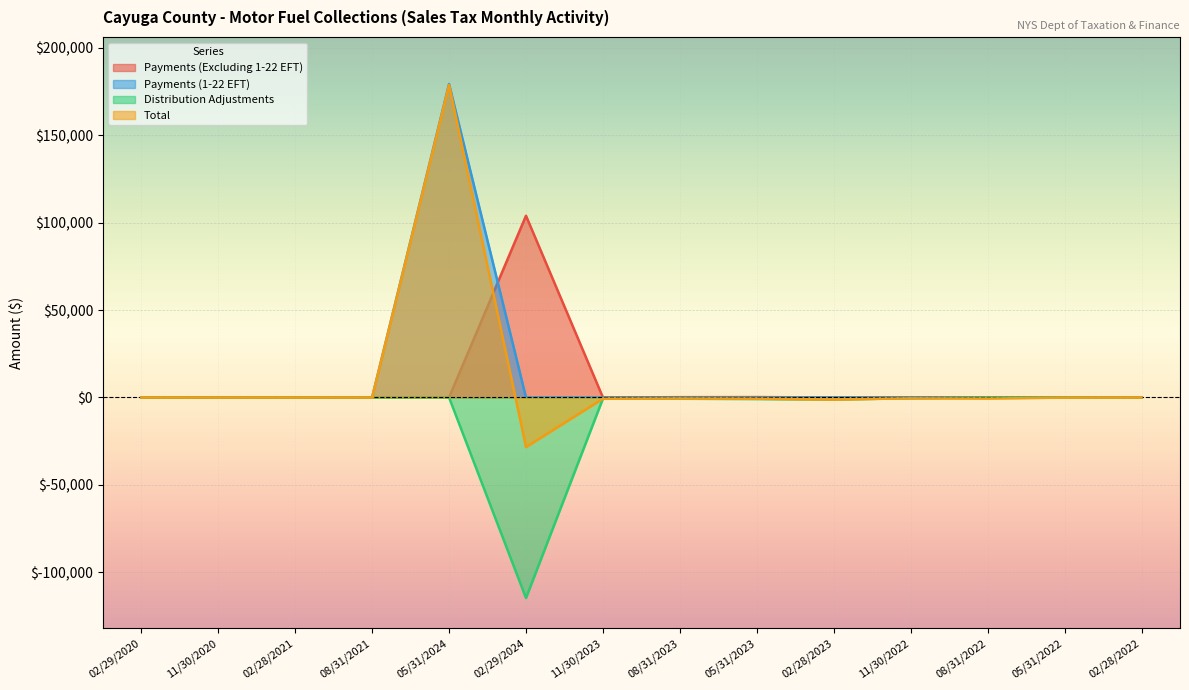

What is the label of the 1st point from the left?

02/29/2020